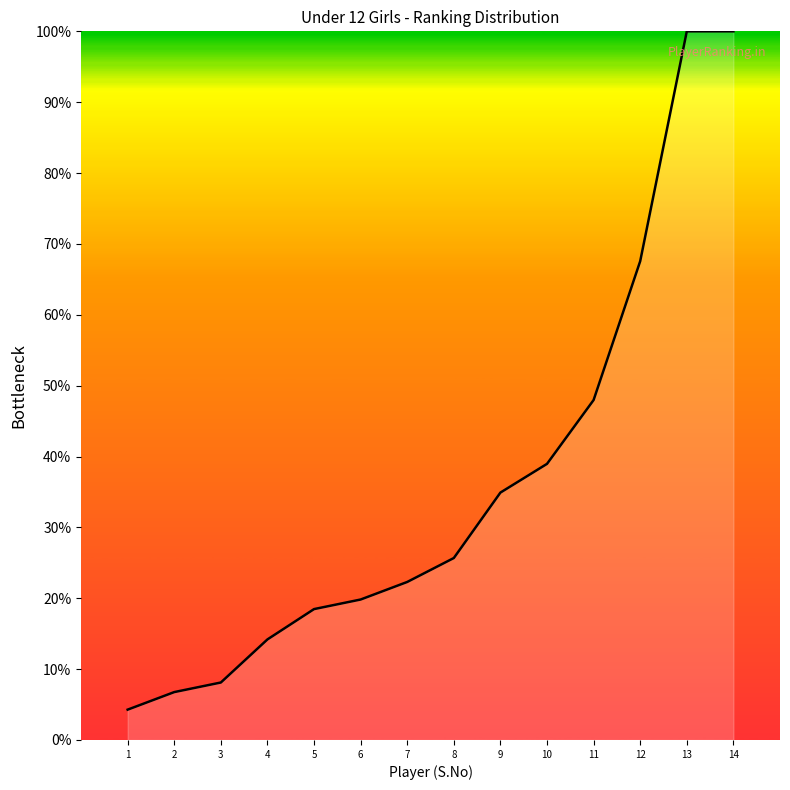

What is the smallest value displayed?

4.3